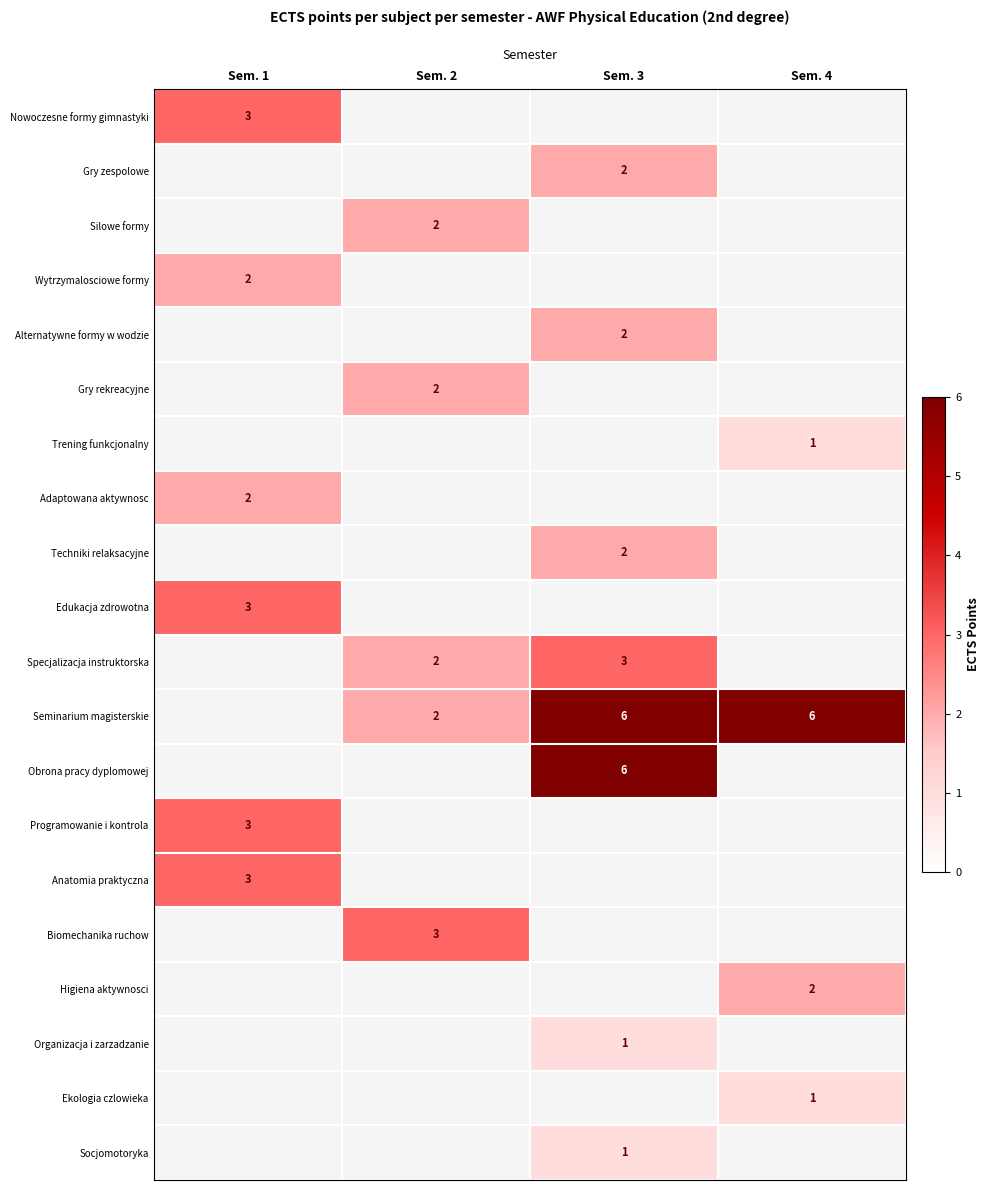

What is the difference between the Seminarium magisterskie values at Sem. 4 and Sem. 2?

4